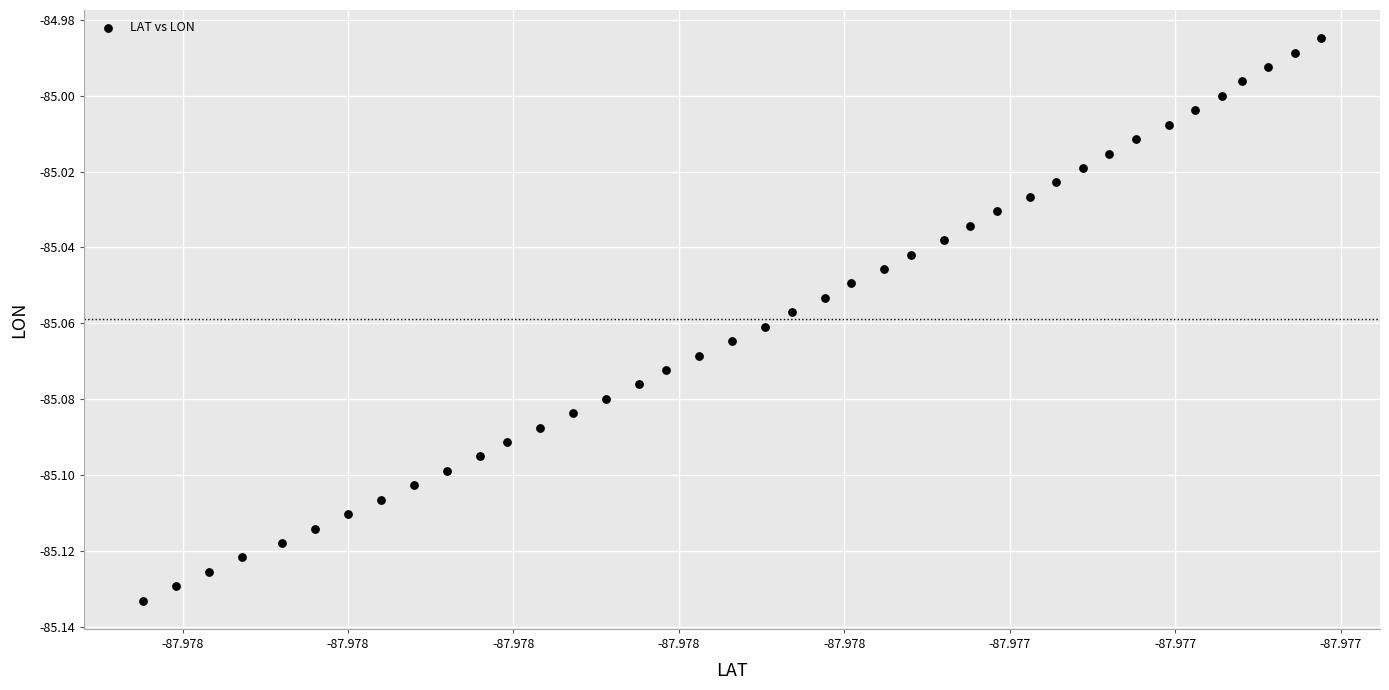

Count the number of points in this scatter plot.

40